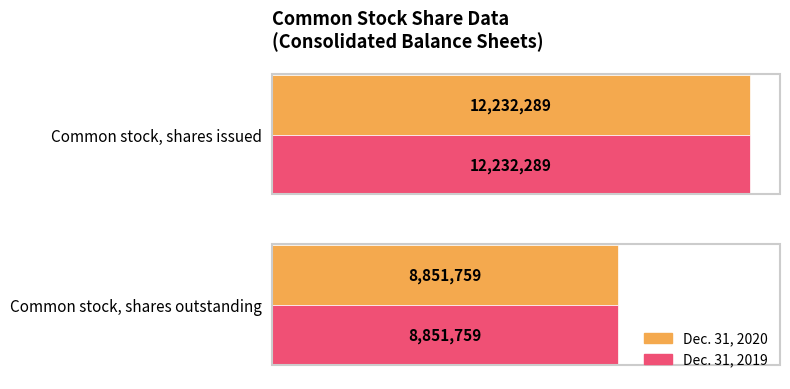

What is the value of the Dec. 31, 2019 bar at the 1st from the left?

12232289